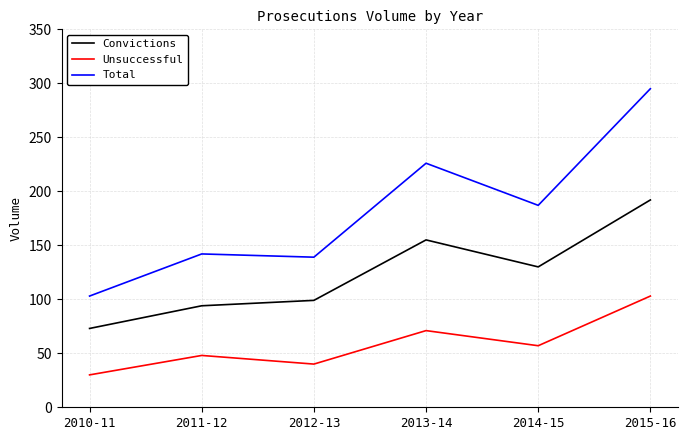

Where does the Total series first go above 187?

2013-14